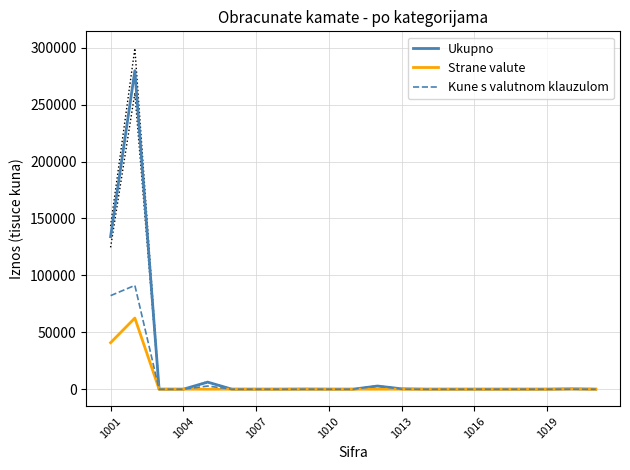

What is the maximum value for Ukupno?

279881